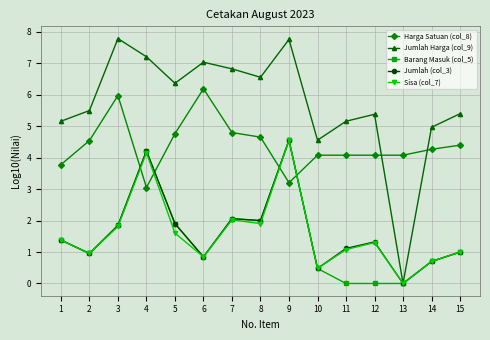

How many categories are shown in the chart?

15